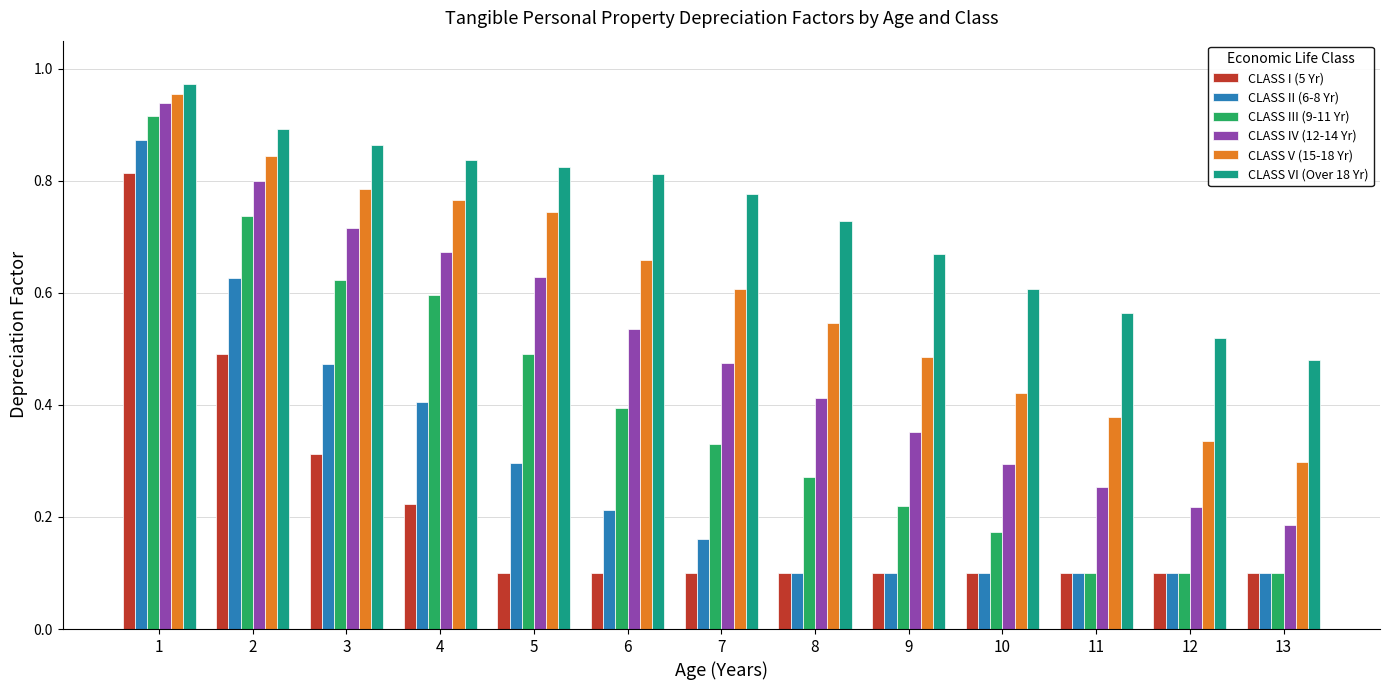

Is the value of CLASS IV (12-14 Yr) at 3 greater than the value of CLASS I (5 Yr) at 9?

Yes